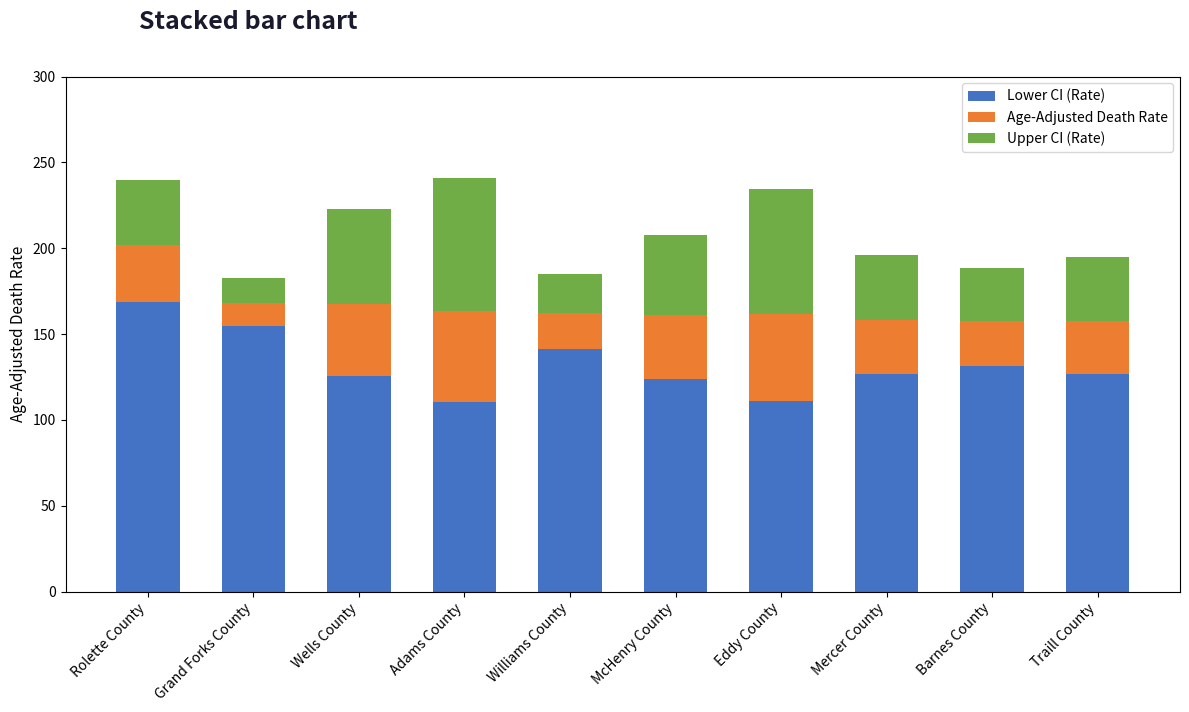

What is the maximum value for Lower CI (Rate)?

168.7